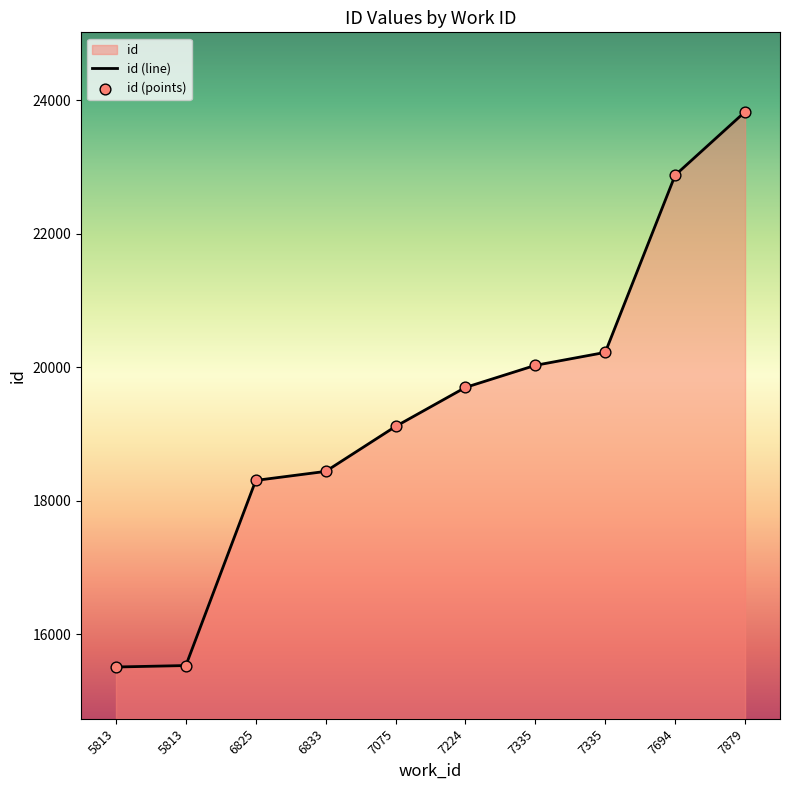

Approximately how many times larger is the value at 5813 compared to 6833?

0.8